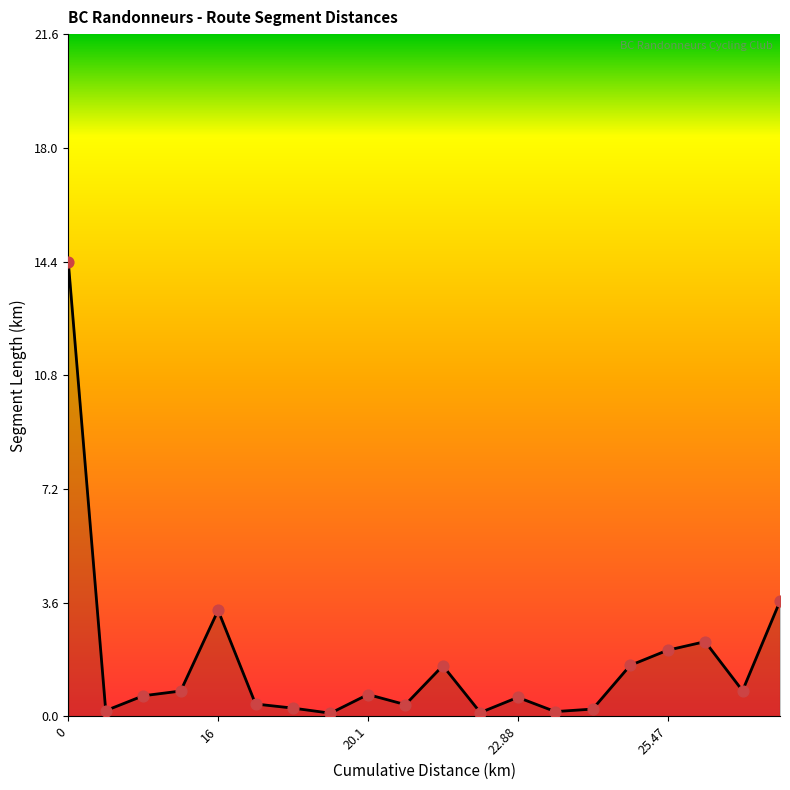

What is the difference between the maximum and minimum values?

14.3